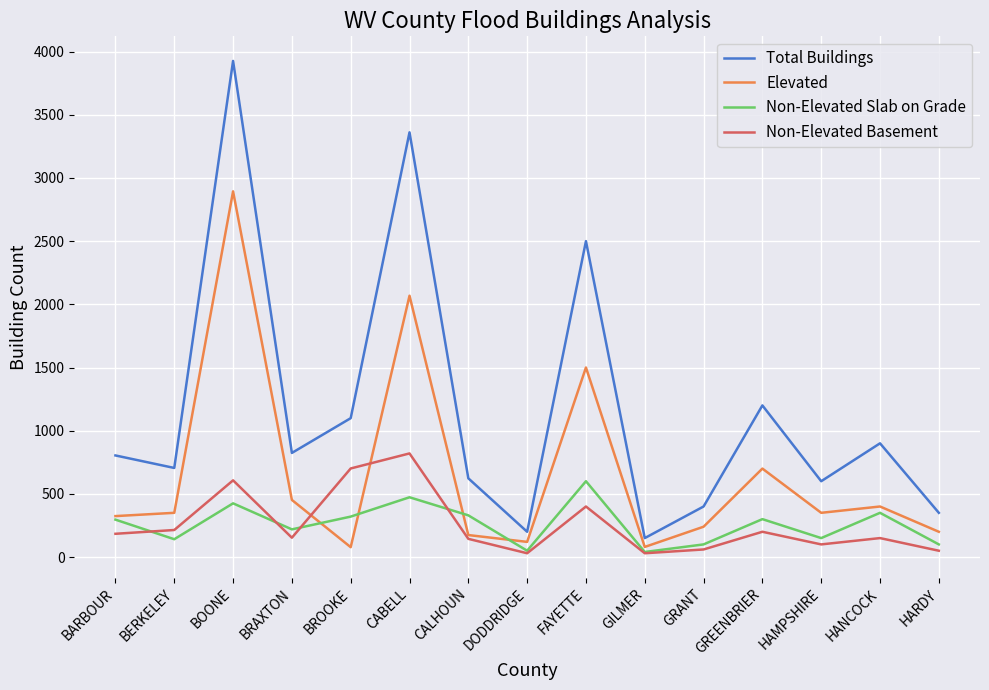

At which category does Non-Elevated Basement reach its first local peak?

BOONE